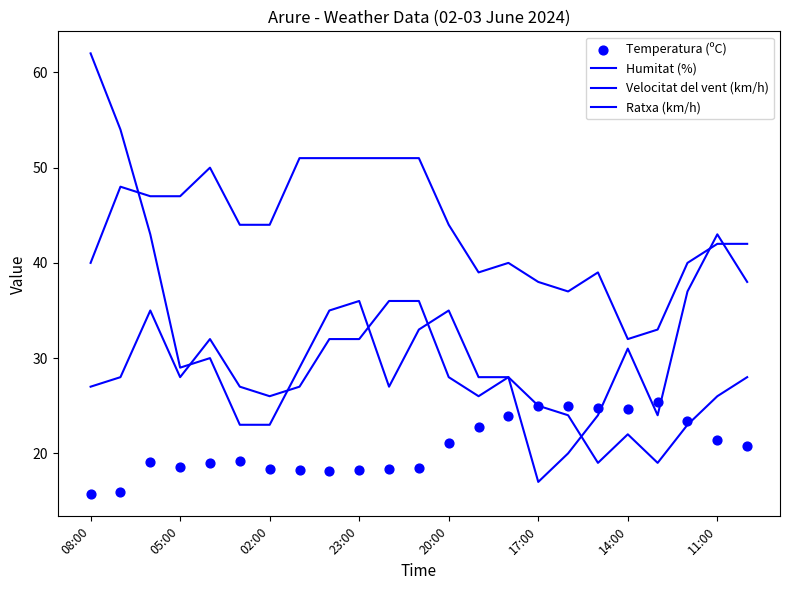

At how many categories does at least one series exceed 43?

13